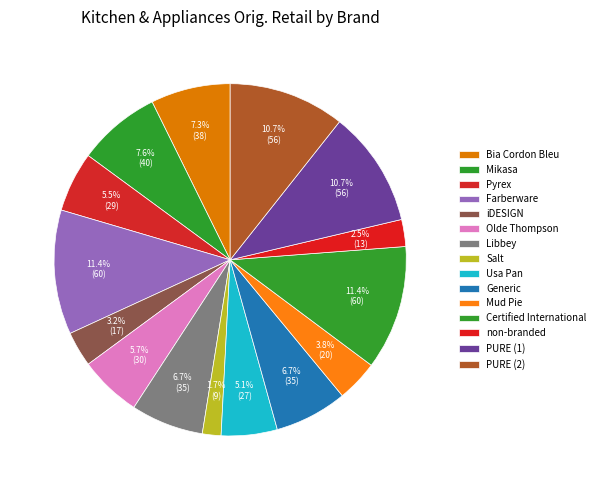

Do PURE (2) and Mud Pie together represent more than half of the pie?

No